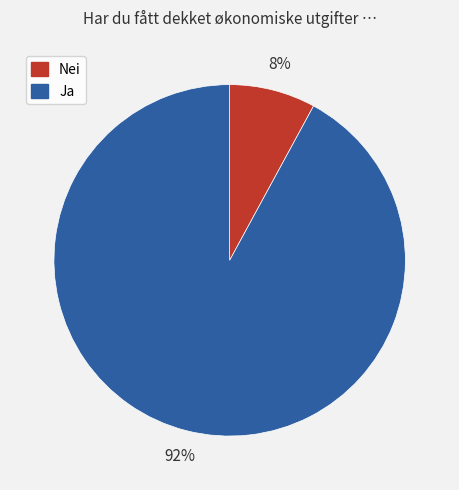

Which has a higher value, Ja or Nei?

Ja